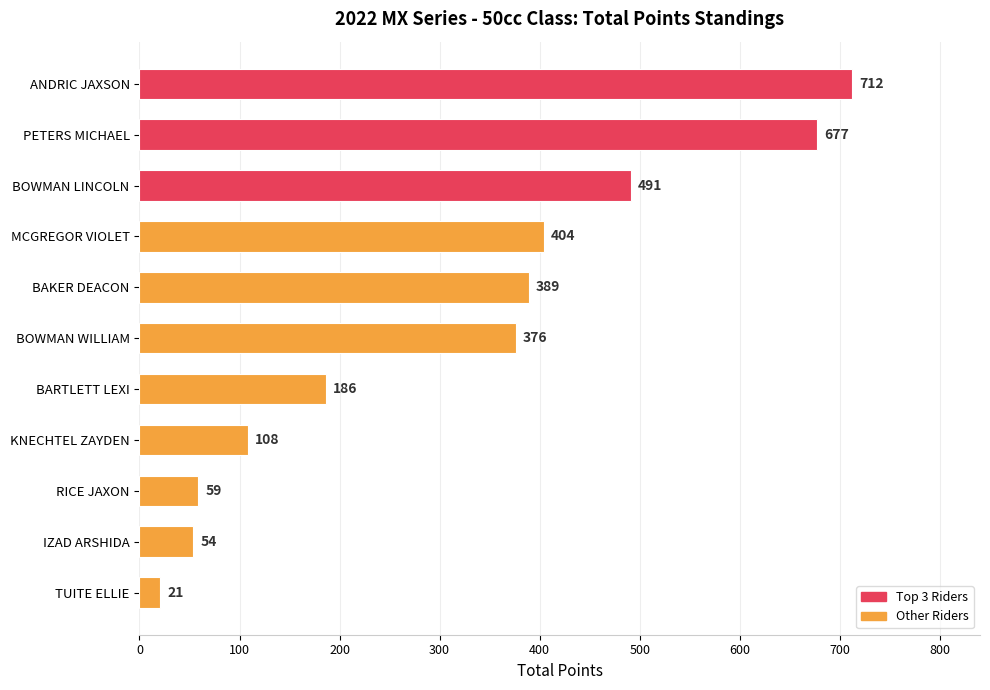

List the labels in order of value, smallest first.

TUITE ELLIE, IZAD ARSHIDA, RICE JAXON, KNECHTEL ZAYDEN, BARTLETT LEXI, BOWMAN WILLIAM, BAKER DEACON, MCGREGOR VIOLET, BOWMAN LINCOLN, PETERS MICHAEL, ANDRIC JAXSON